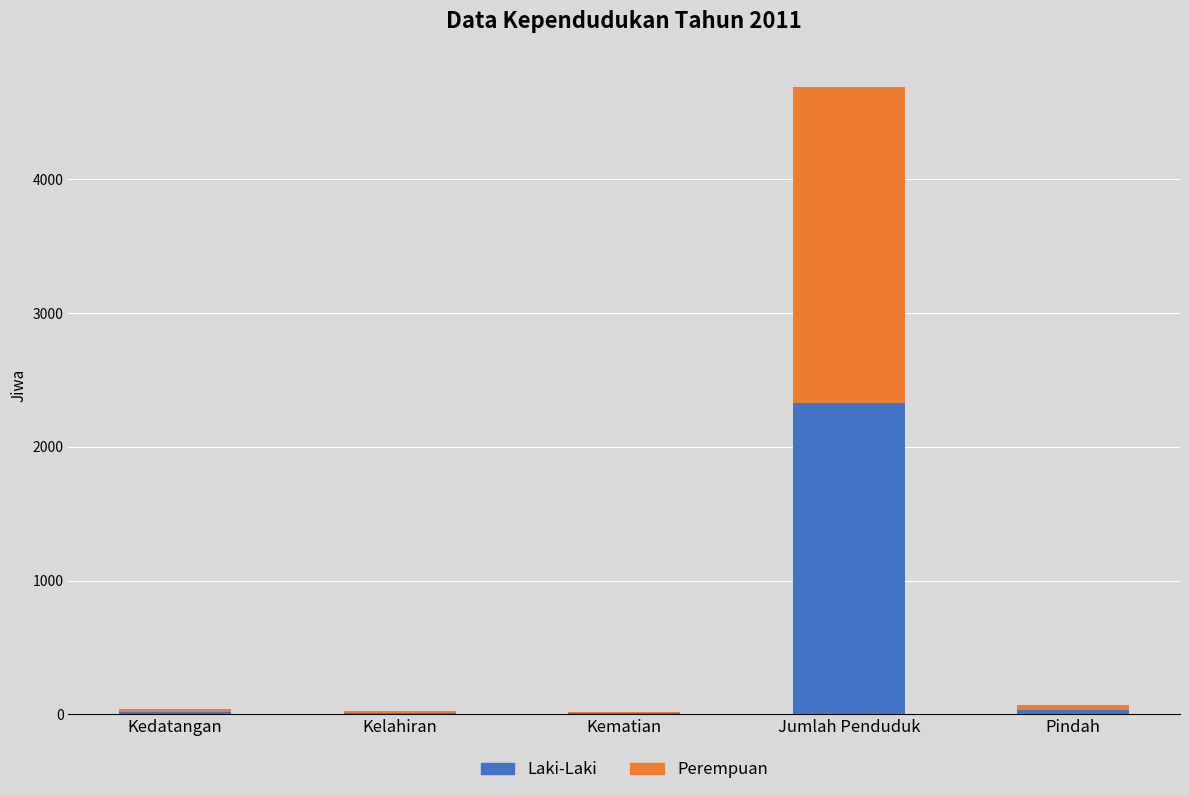

What is the sum of all Laki-Laki values?

2392